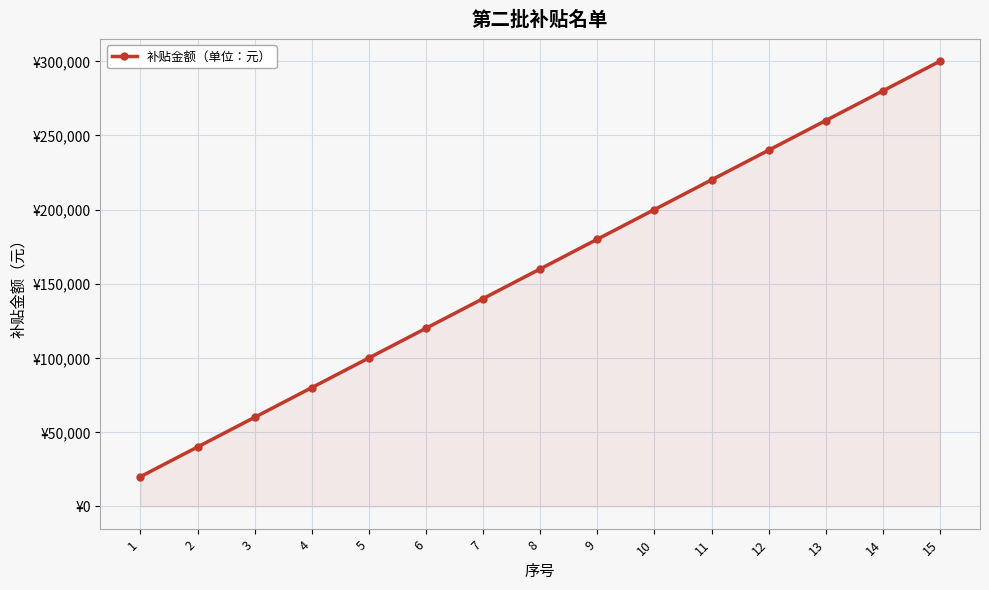

What value does the data have at 6, to the nearest 10?

120000